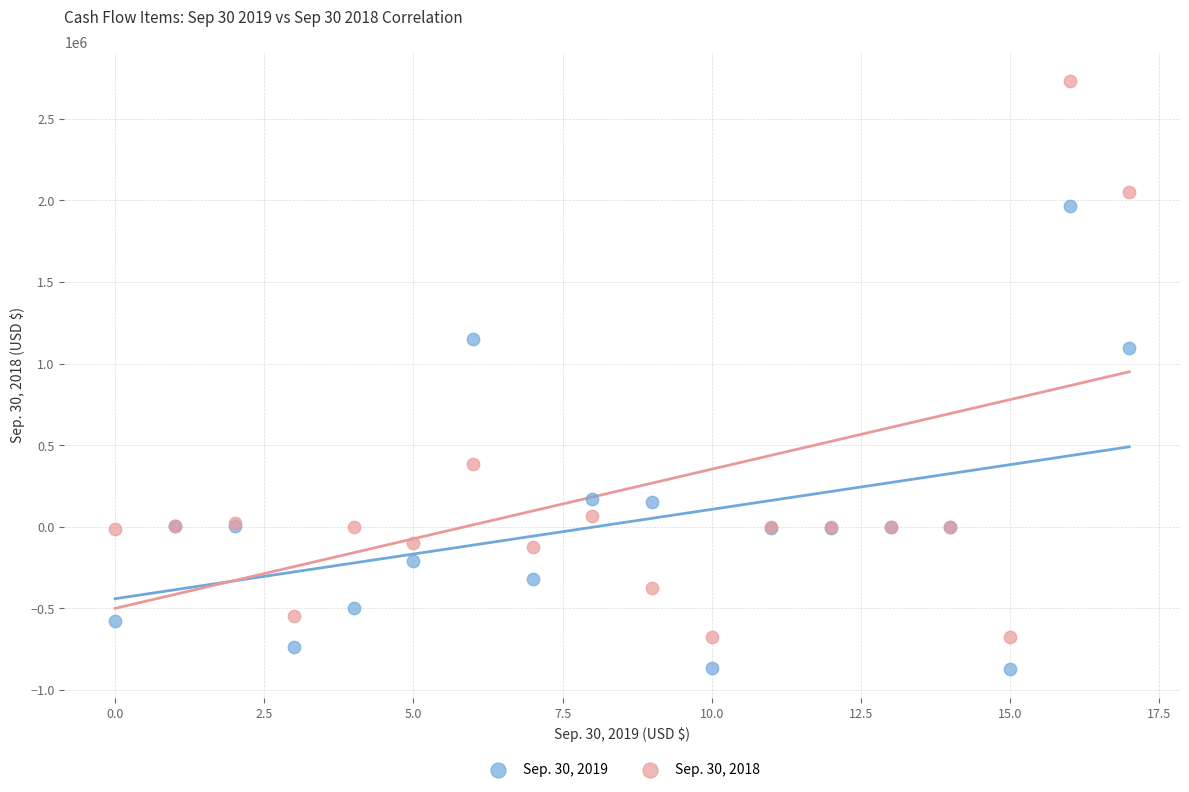

Across all series, what Y value is closest to 930681?

1093809